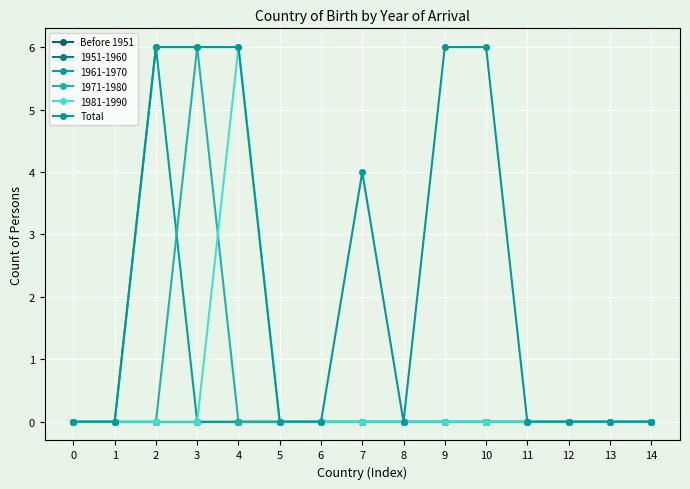

The value of Total at 3 is 8. True or false?

False